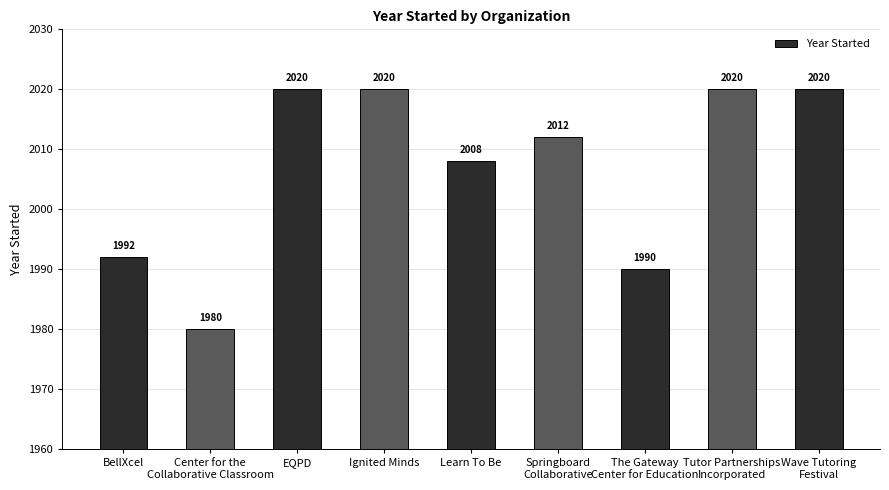

What is the label of the 9th bar from the left?

Wave Tutoring
Festival